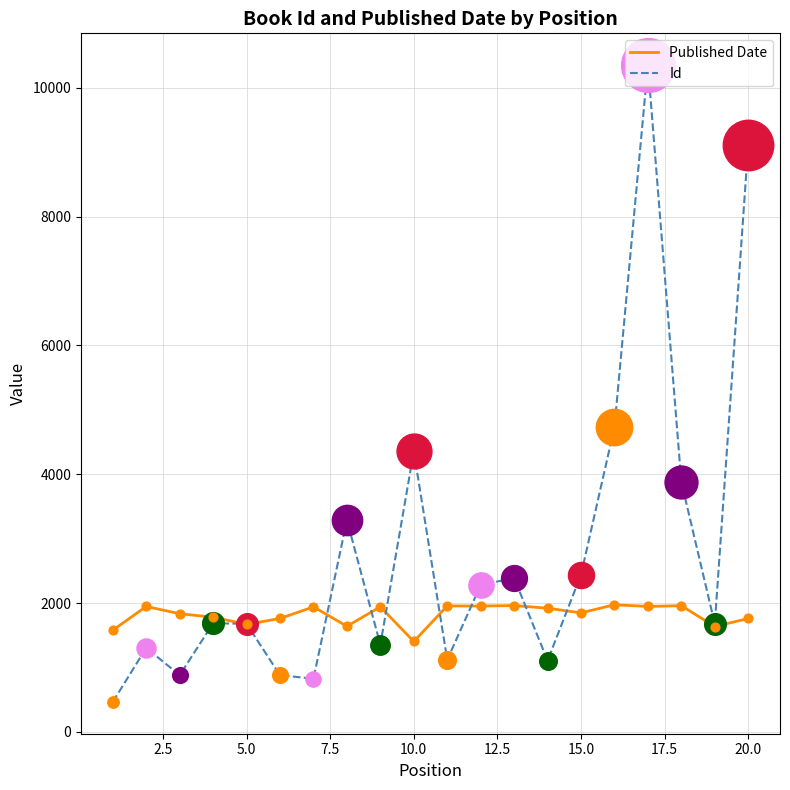

Which series has the largest total across all categories?

Id